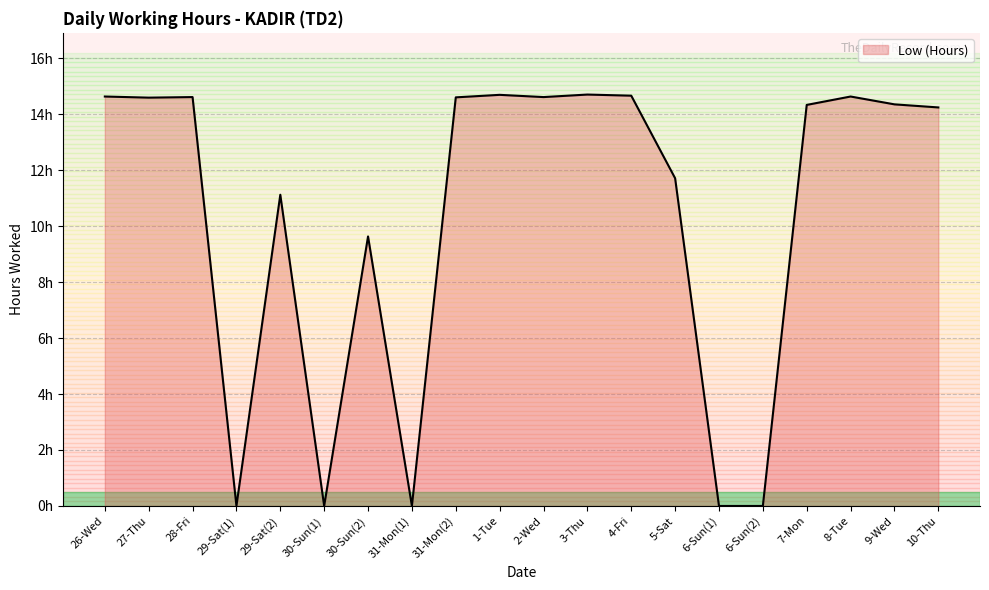

Reading left to right, what are all the values shown in this chart?

14.6	14.6	14.6	0.0	11.1	0.0	9.6	0.0	14.6	14.7	14.6	14.7	14.7	11.7	0.0	0.0	14.3	14.6	14.3	14.2